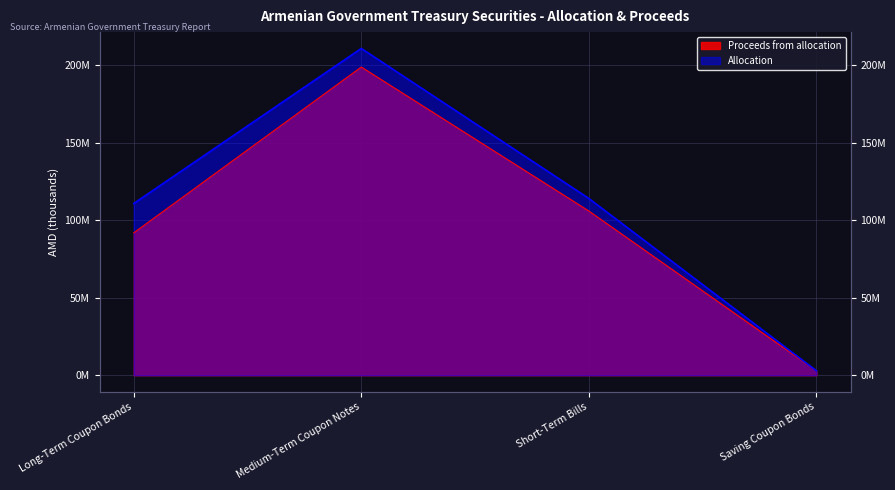

Rank the series by their average value, from highest to lowest.

Allocation, Proceeds from allocation